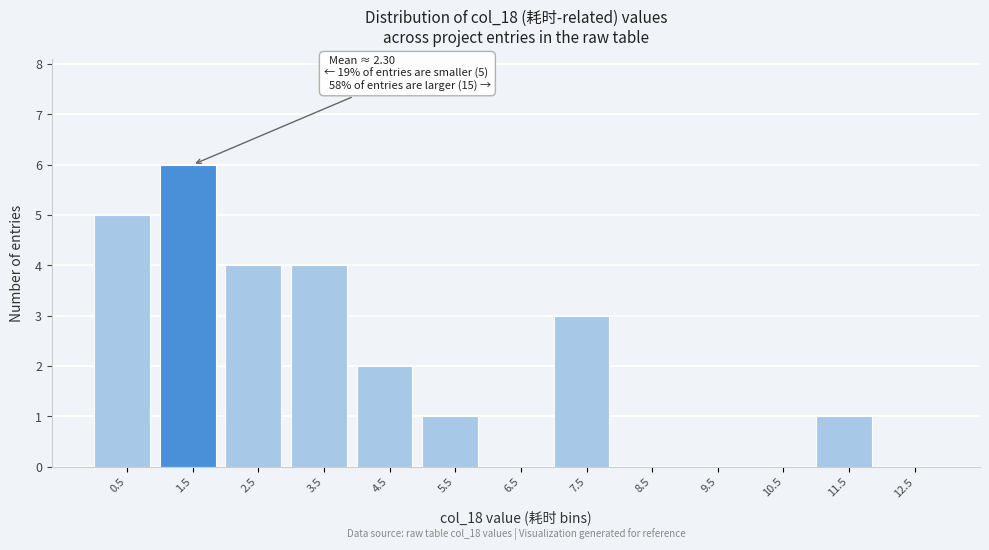

Reading left to right, extract all data points from this chart.

0.5=5	1.5=6	2.5=4	3.5=4	4.5=2	5.5=1	6.5=0	7.5=3	8.5=0	9.5=0	10.5=0	11.5=1	12.5=0